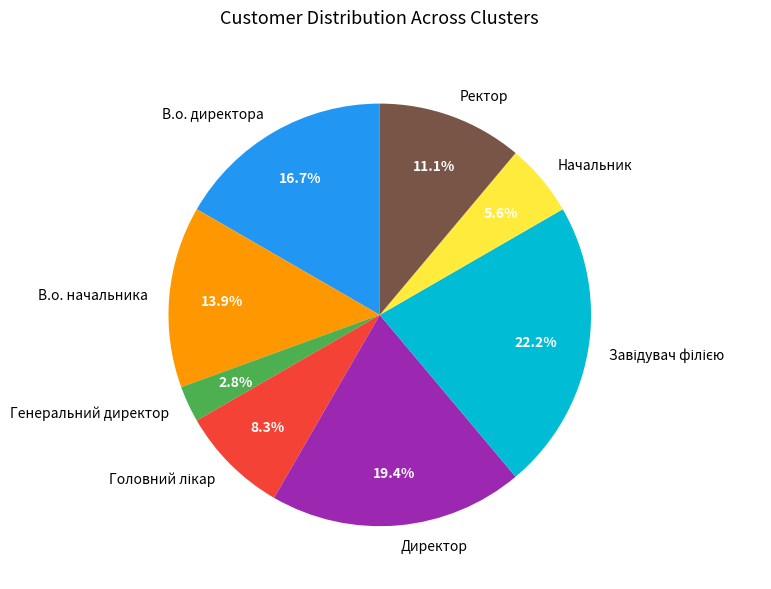

How many slices are in this pie chart?

8